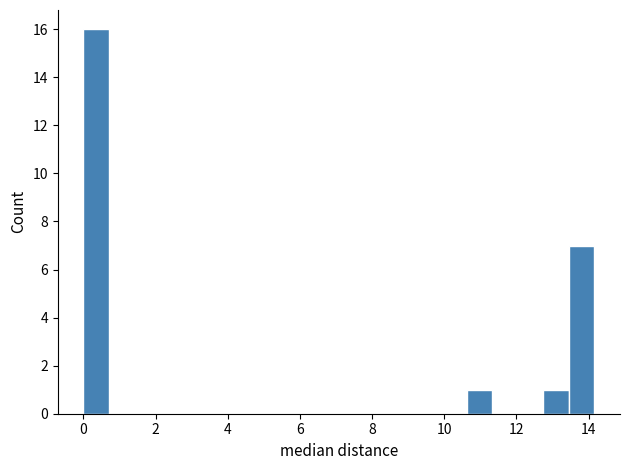

Around what value on the x-axis is the tallest bar? Give the approximate position of its centre, as read against the axis.

0.4